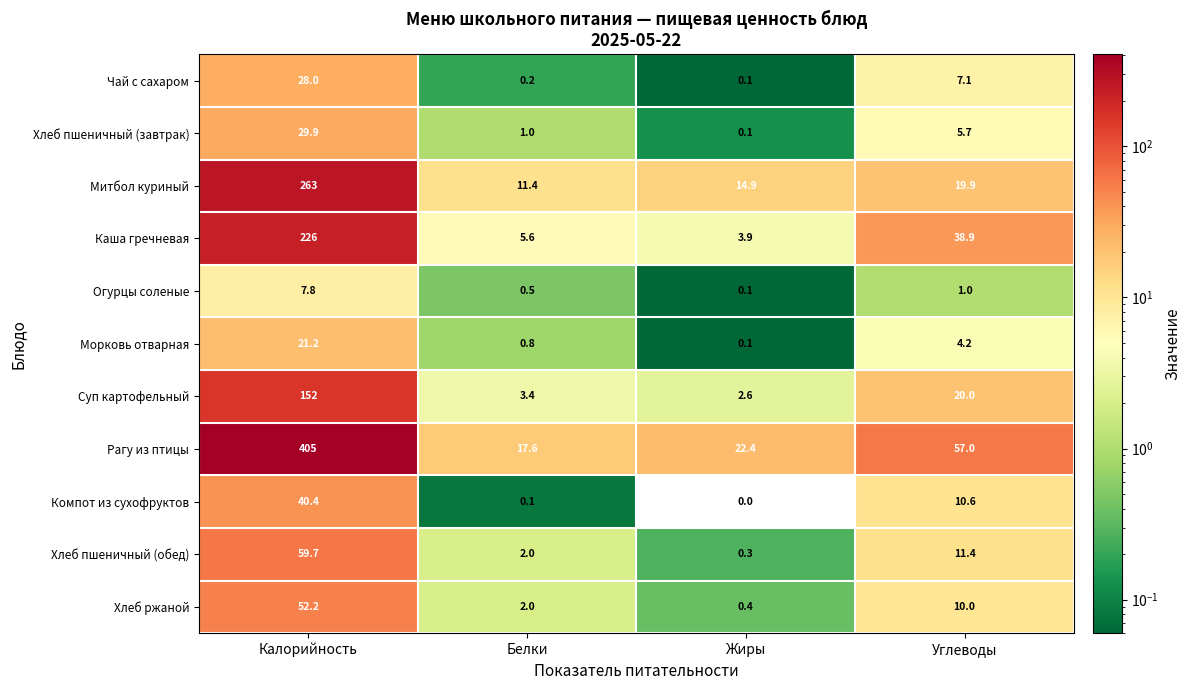

The value of Хлеб пшеничный (завтрак) at Белки is 1.4. True or false?

False